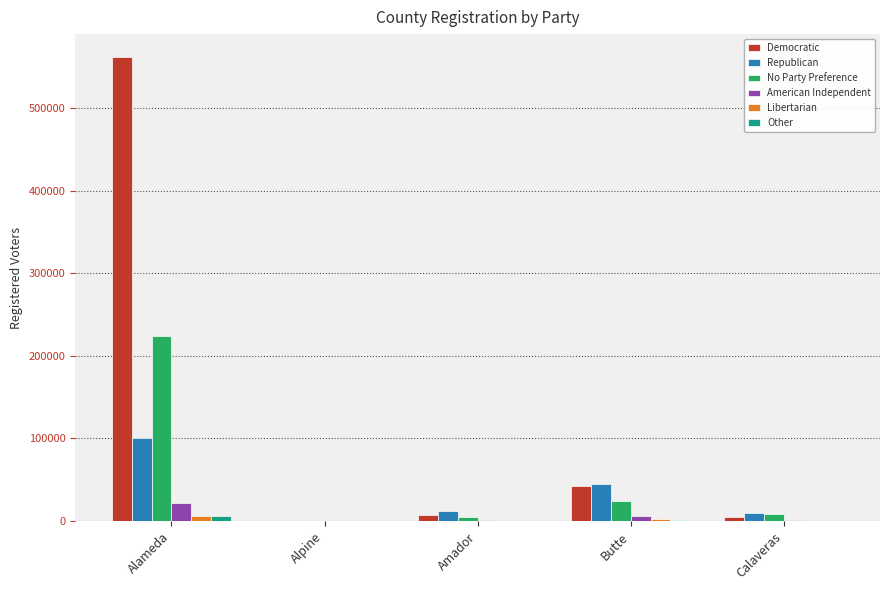

True or false: Republican has a value of 12328 at Amador.

True